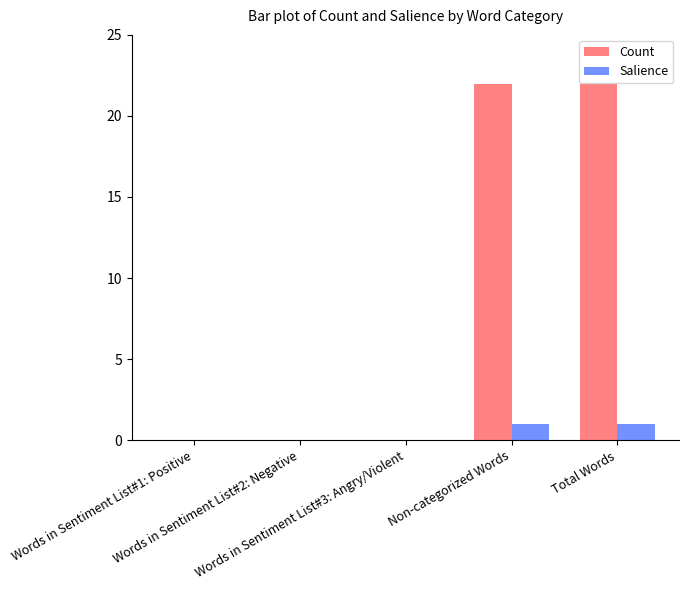

How many groups of bars are there?

5